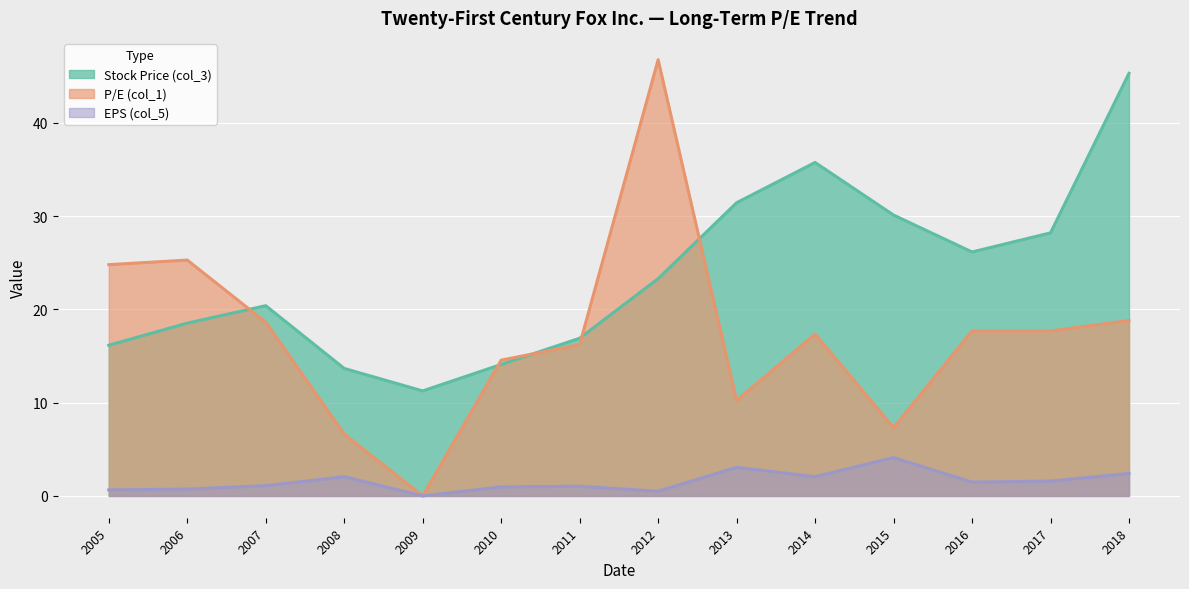

What is the average value of the P/E (col_1) series?

17.3